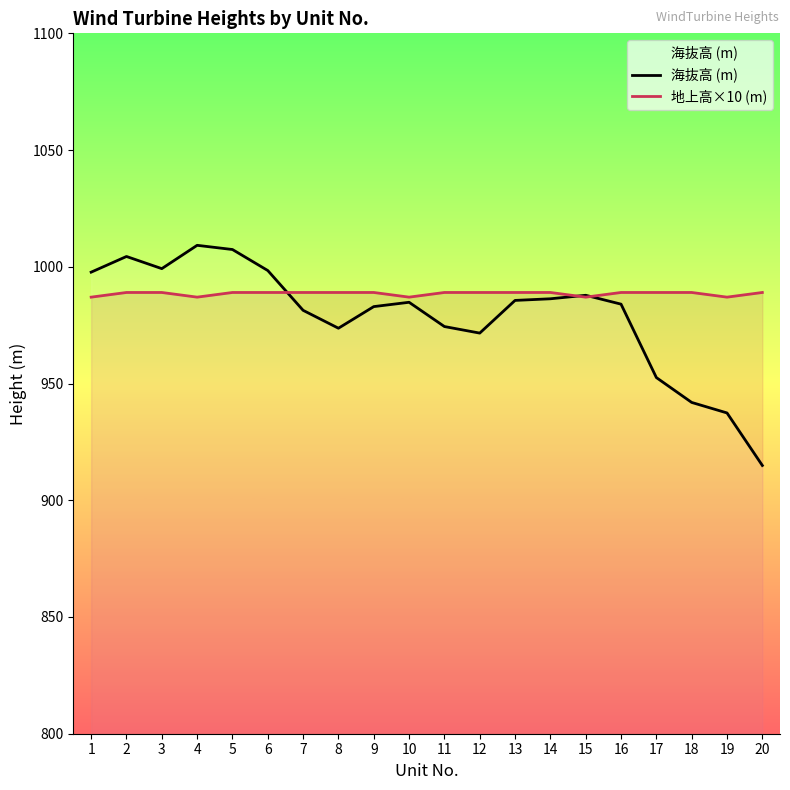

At which category does the chart reach its minimum across all series?

20